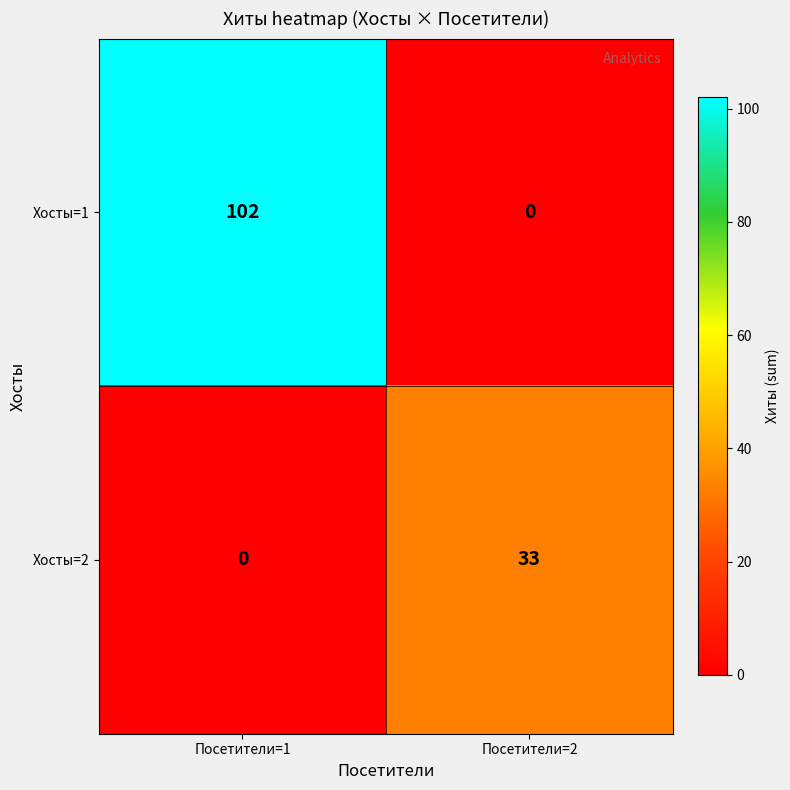

At which label is Хосты=2 closest to 16?

Посетители=1